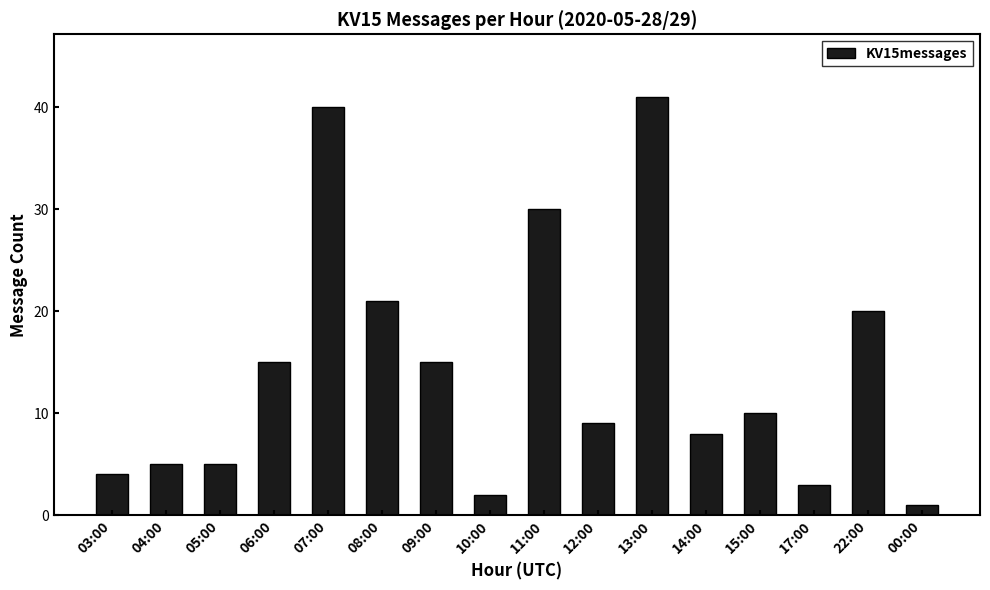

What is the change in value from 06:00 to 15:00?

-5